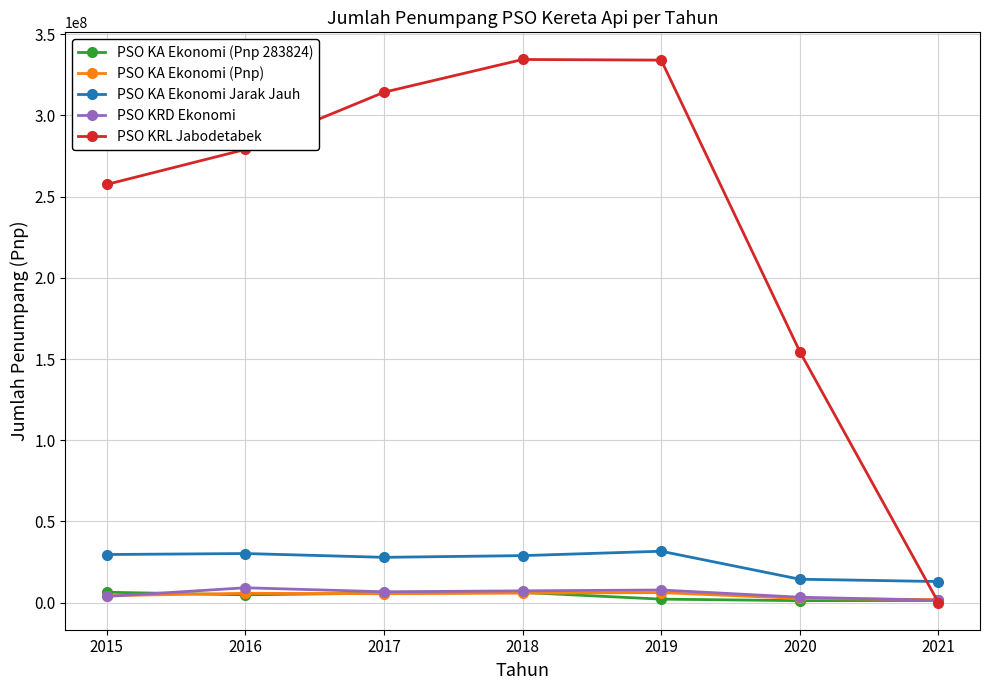

What is the sum of the PSO KA Ekonomi Jarak Jauh values at 2015 and 2017?

57459975